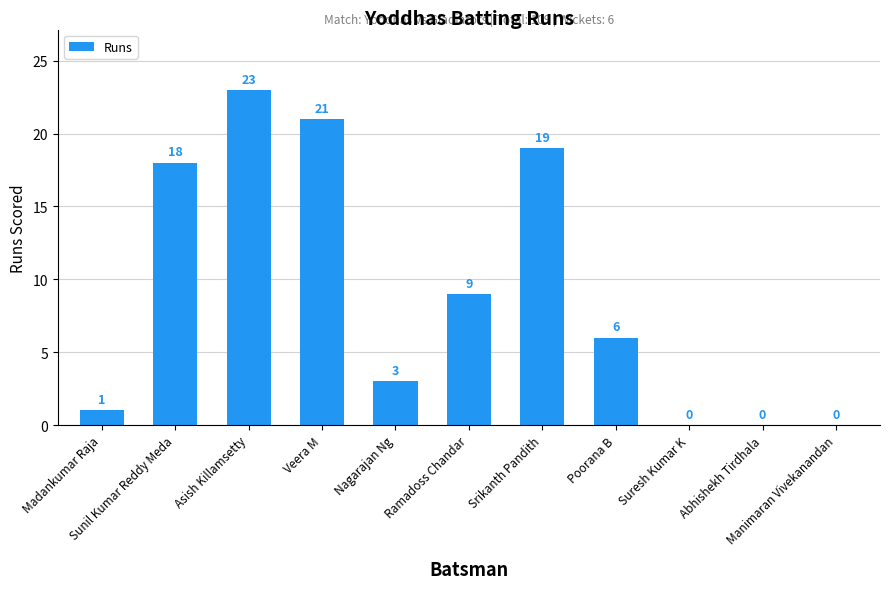

What is the greatest value displayed?

23